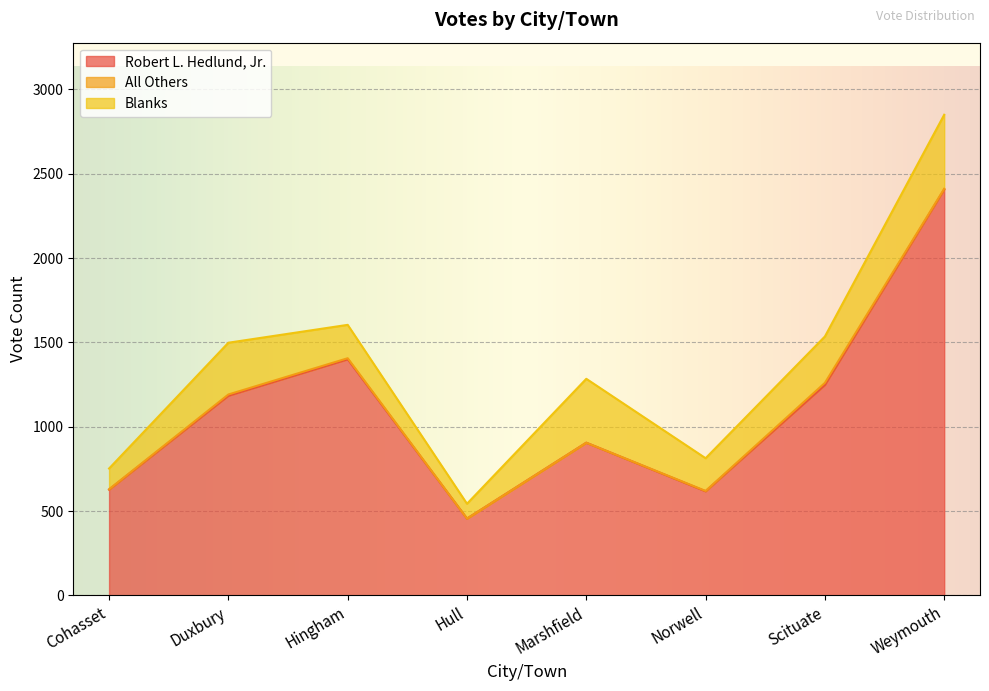

True or false: Blanks and All Others cross at least once.

False